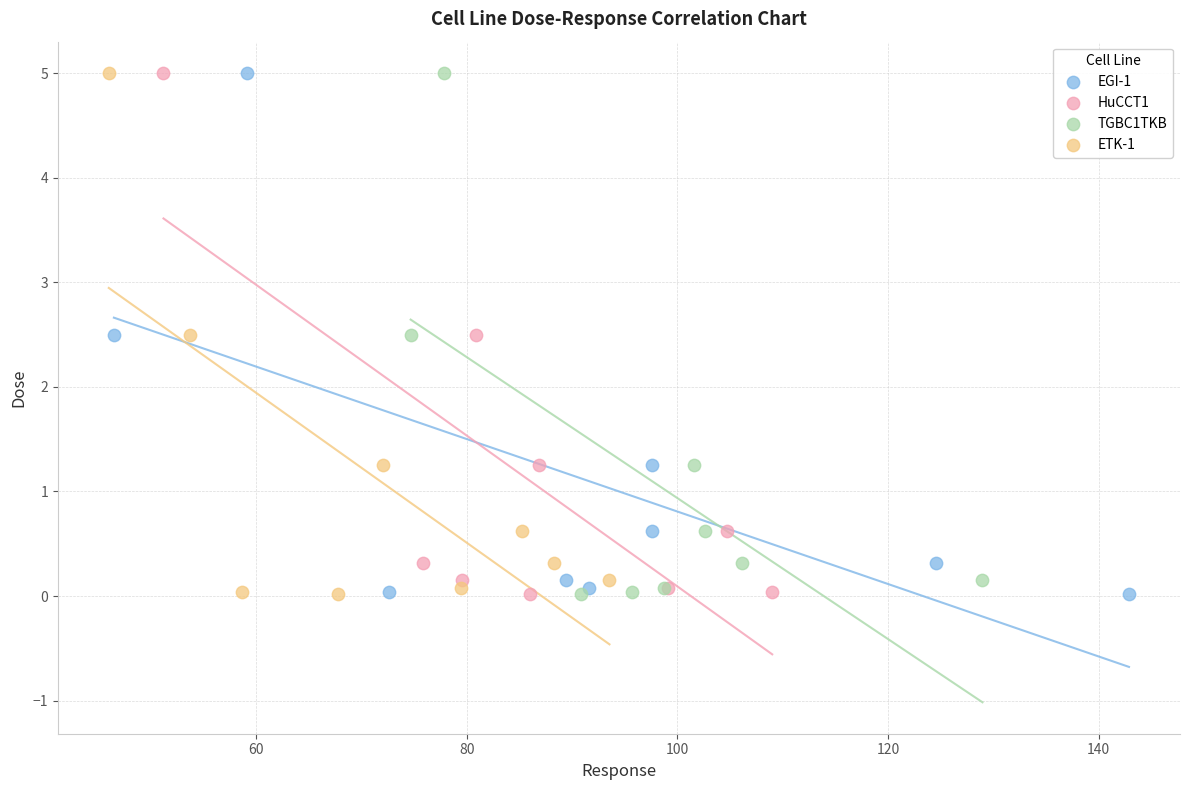

What are all the series names shown in the legend?

EGI-1, HuCCT1, TGBC1TKB, ETK-1